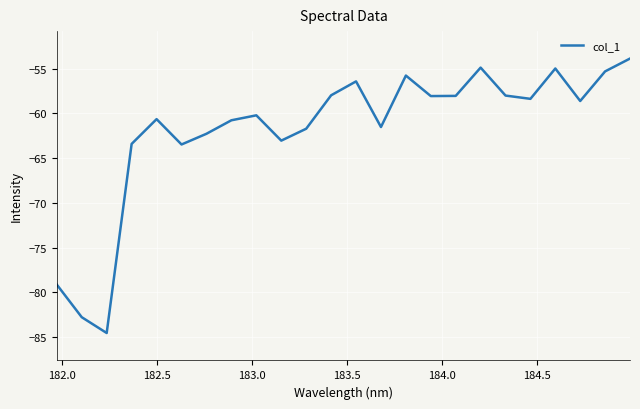

What is the smallest value displayed?

-84.5